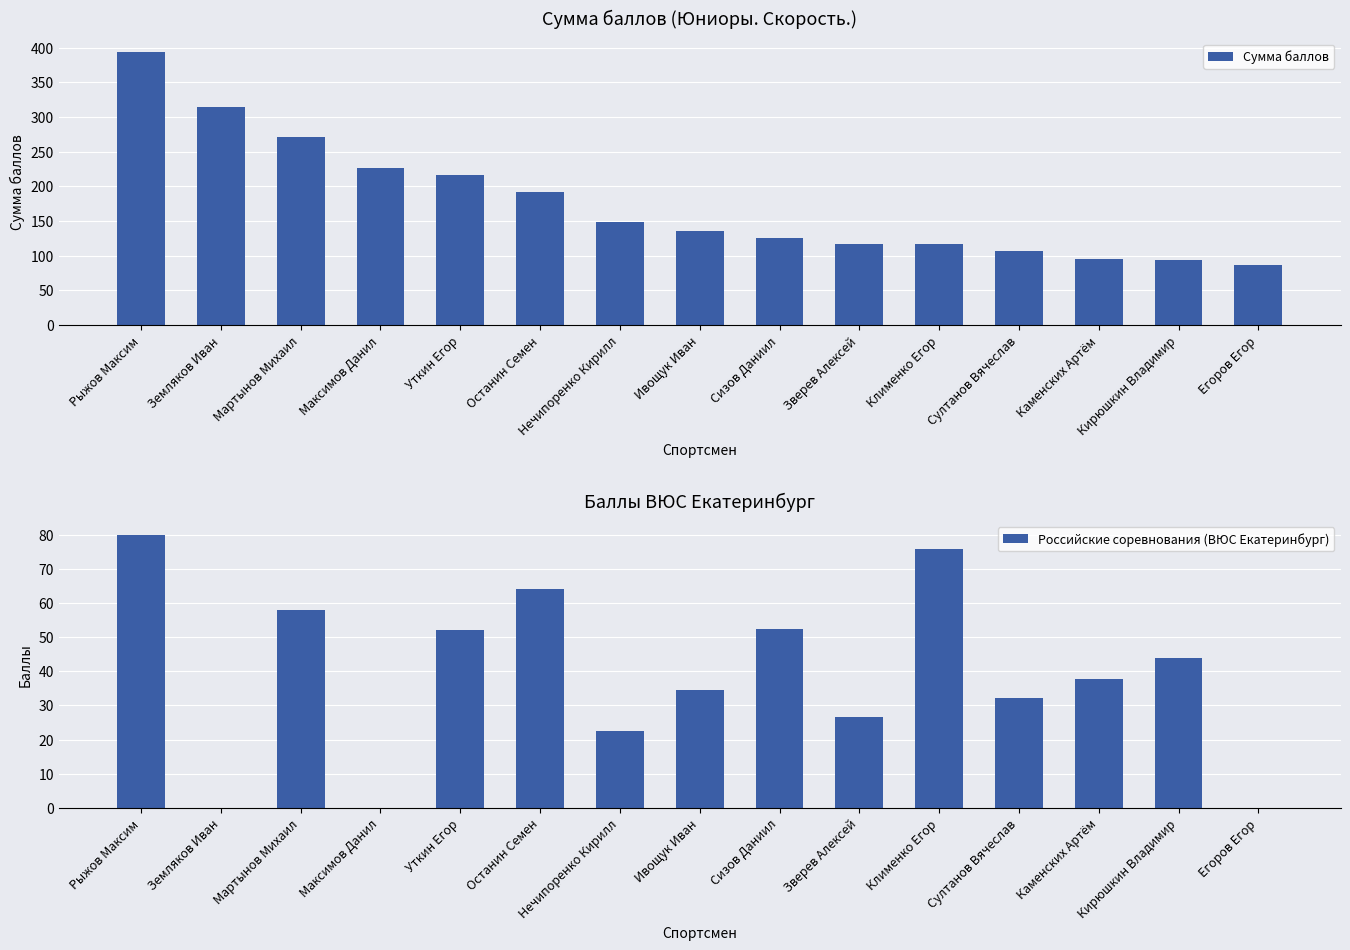

What is the average value of the Российские соревнования (ВЮС Екатеринбург) series?

38.6